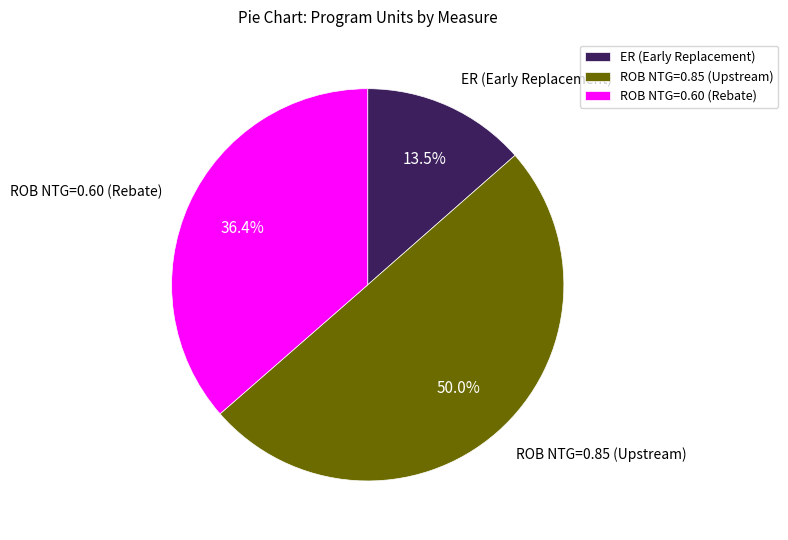

Which slice represents more than half of the pie?

ROB NTG=0.85 (Upstream)